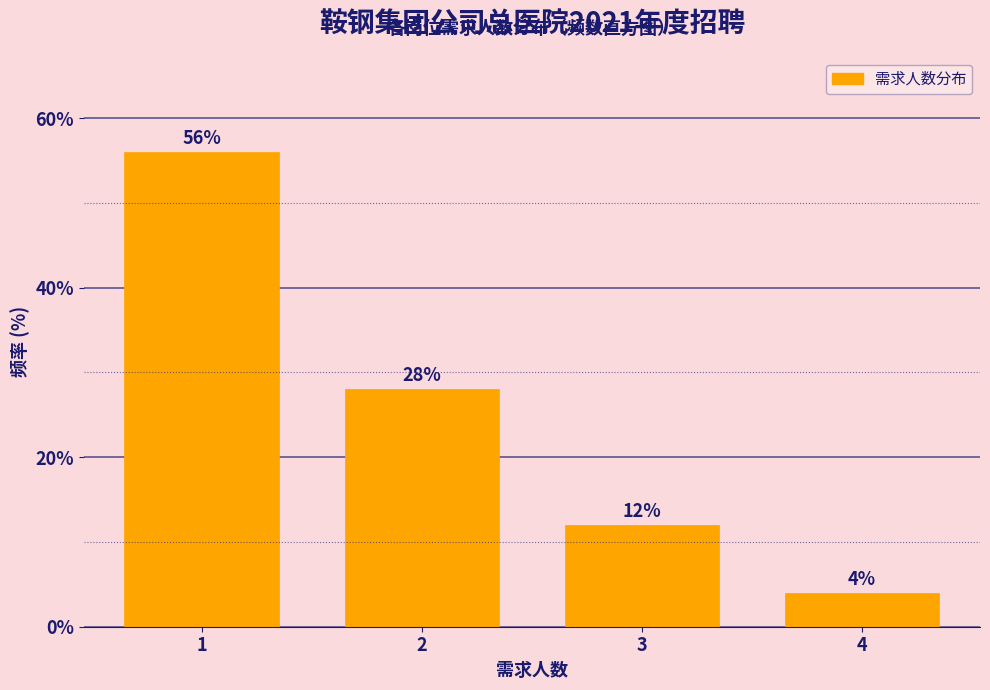

Reading left to right, extract all data points from this chart.

56.0	28.0	12.0	4.0